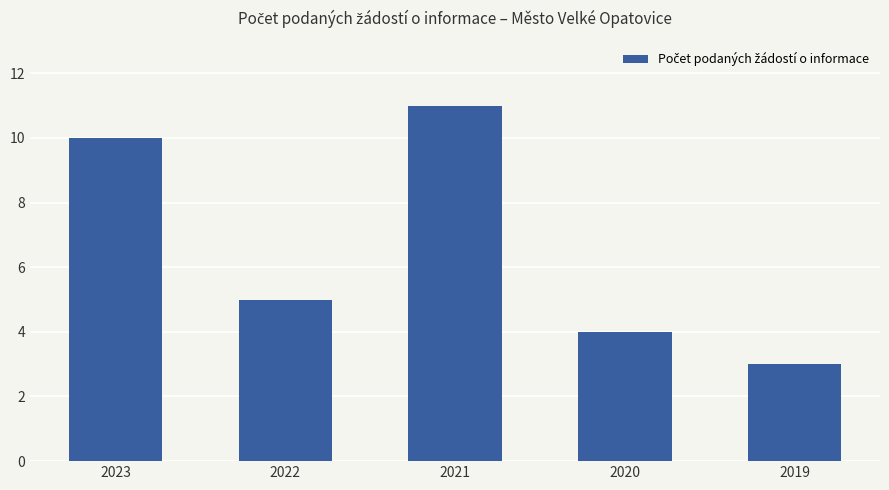

How many bars are there in total?

5